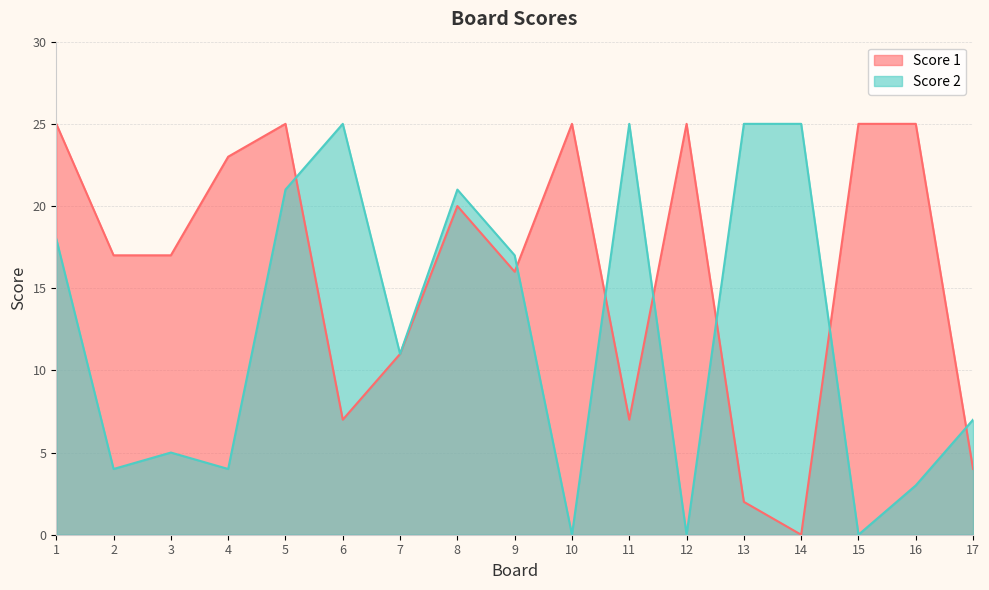

Where does the Score 2 series first go above 11?

1